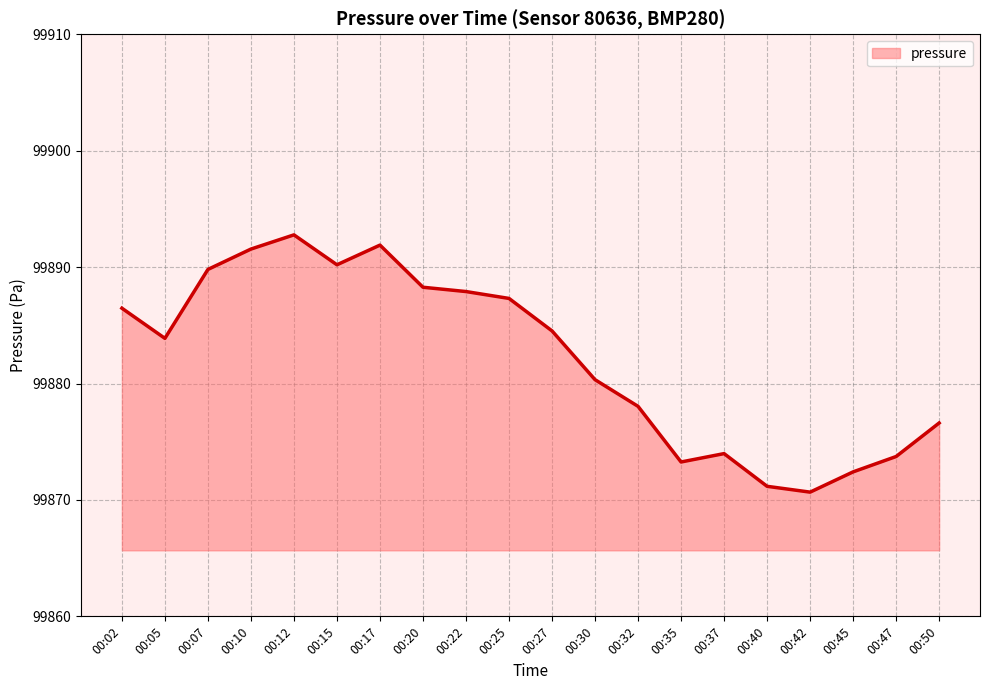

True or false: the data shows 163044.8 at 00:40.

False